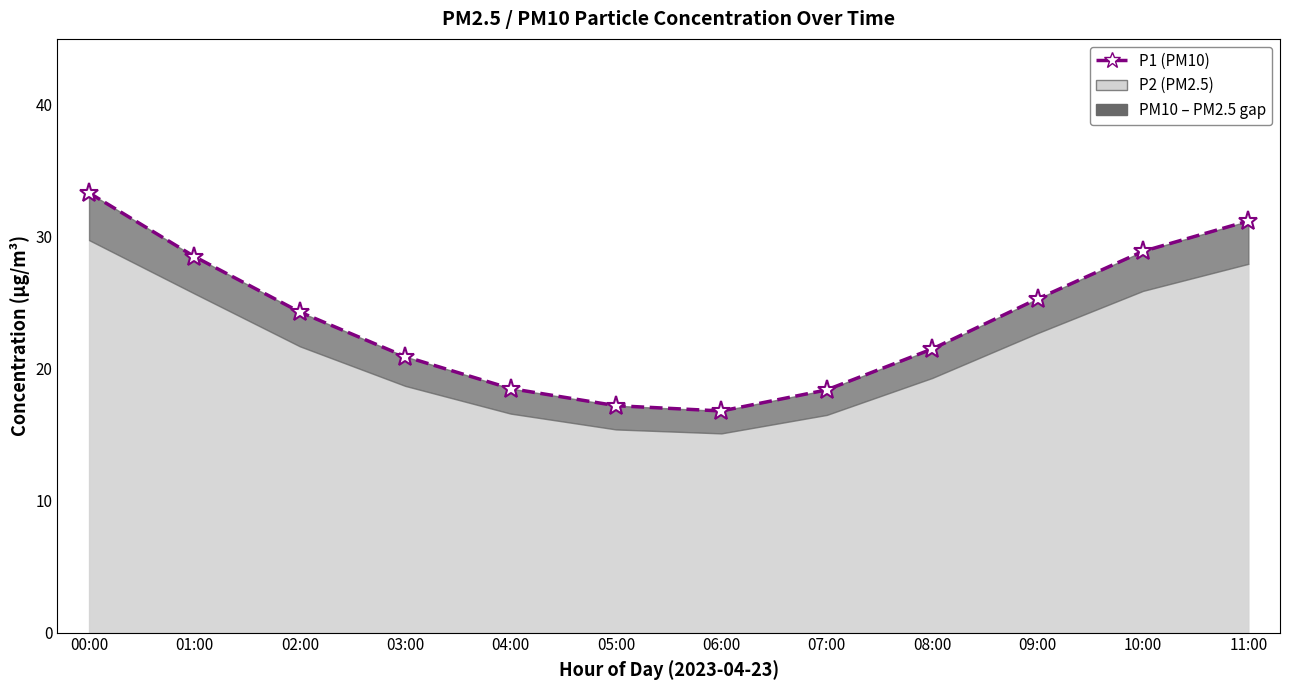

Where is the first local minimum?

06:00